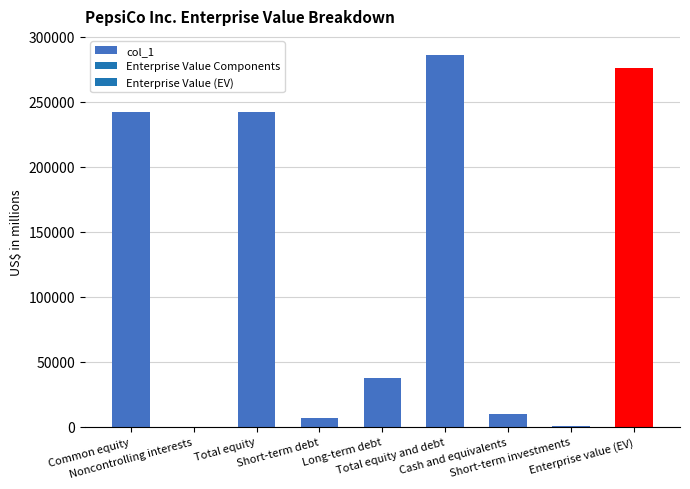

Approximately how many times larger is the value at Cash and equivalents compared to Long-term debt?

0.3